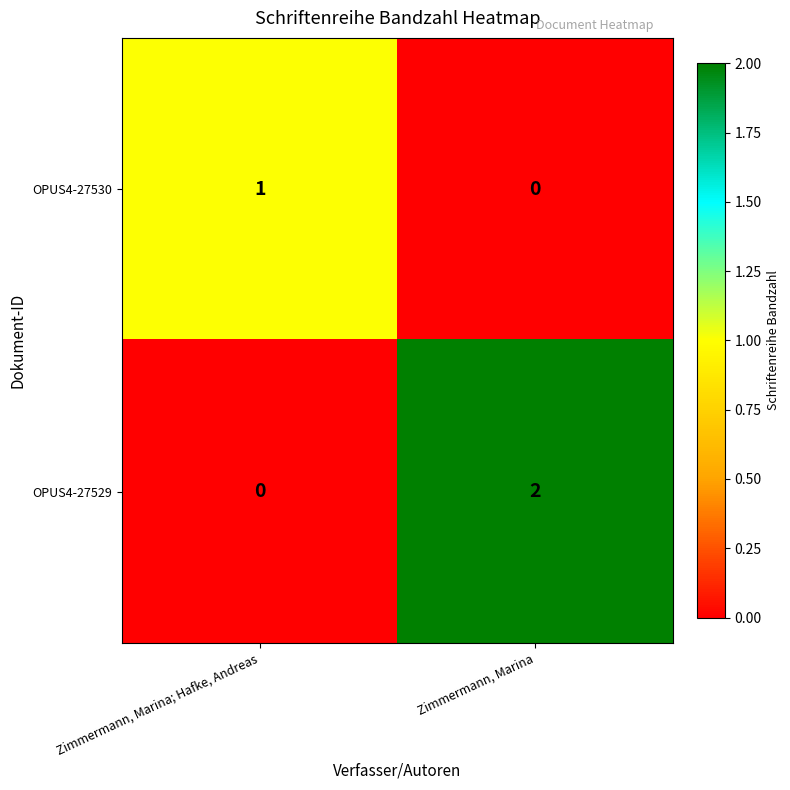

Reading right to left, what are all the values shown in this chart?

OPUS4-27530: 0	1
OPUS4-27529: 2	0